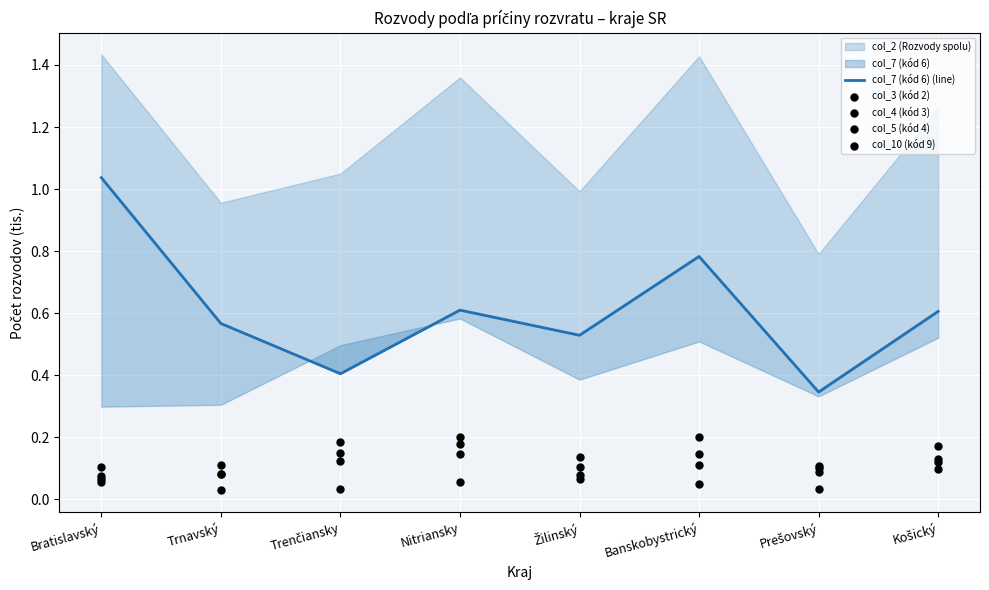

Which series has the largest total across all categories?

col_7 (kód 6) (line)